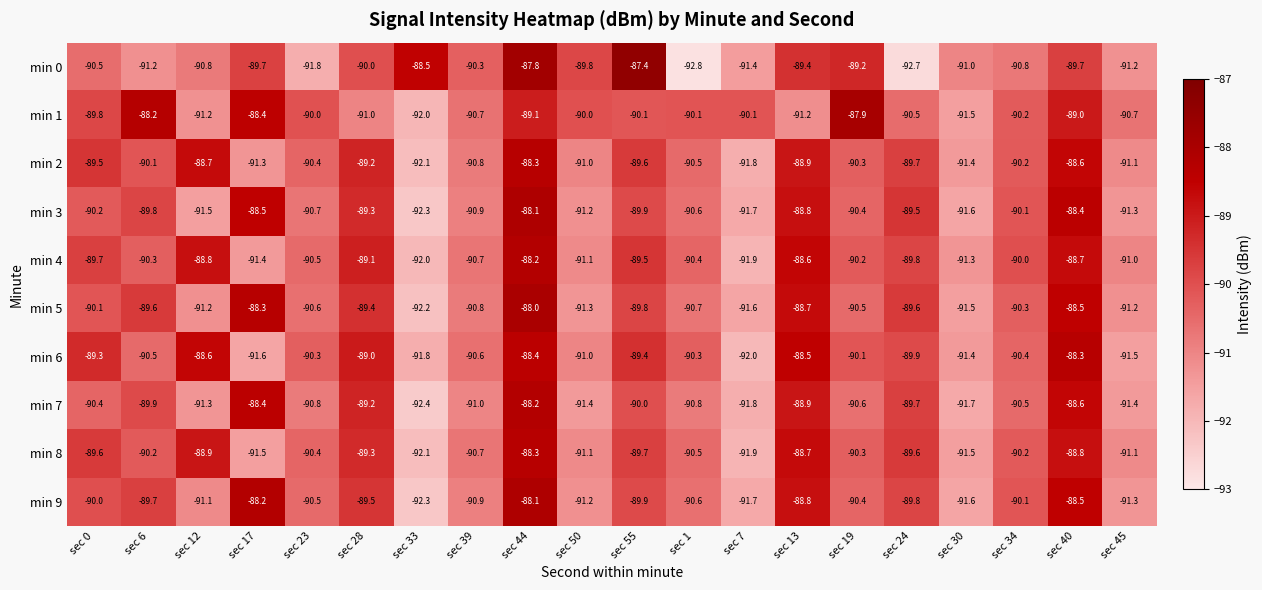

How many values in the min 9 series are below -90?

11